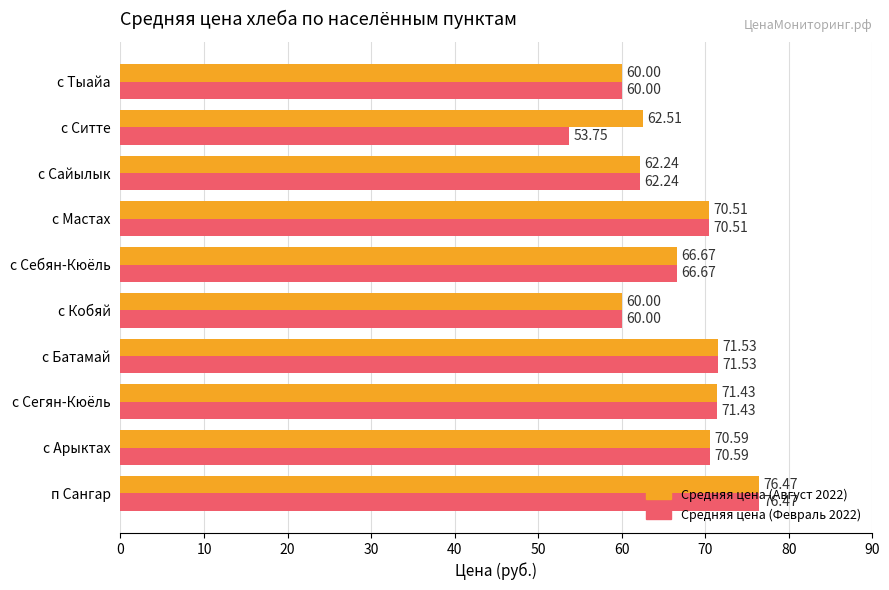

List the series in order of their overall mean, lowest first.

Средняя цена (Февраль 2022), Средняя цена (Август 2022)